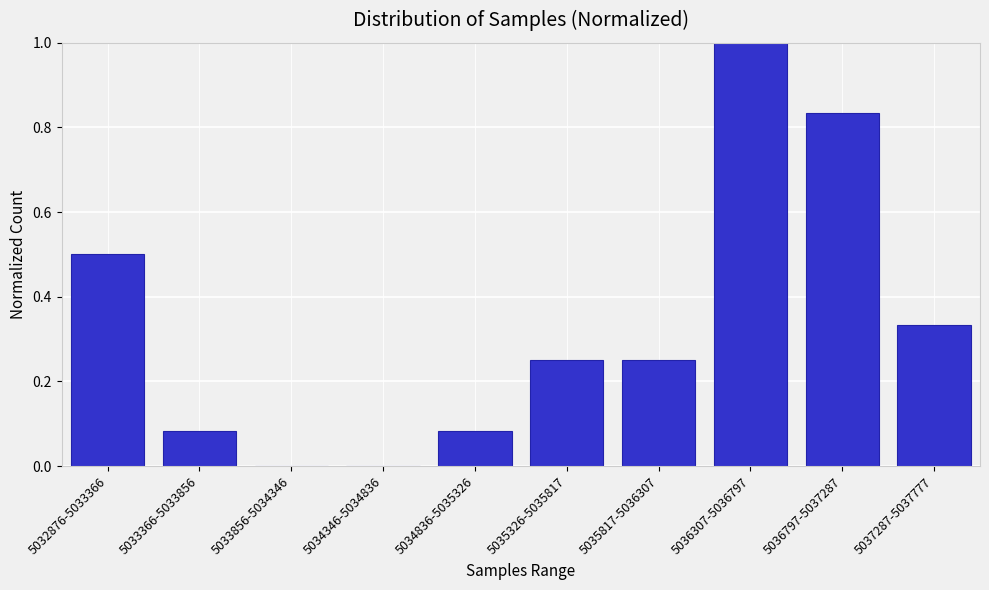

What is the maximum value shown in the chart?

1.0